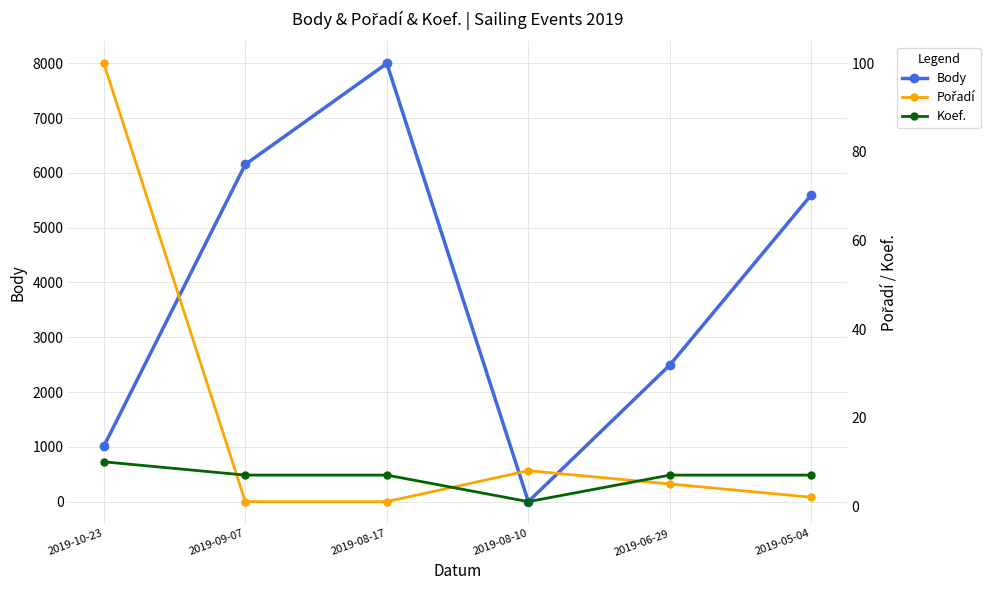

After their last crossing, which series has the higher values: Koef. or Body?

Body